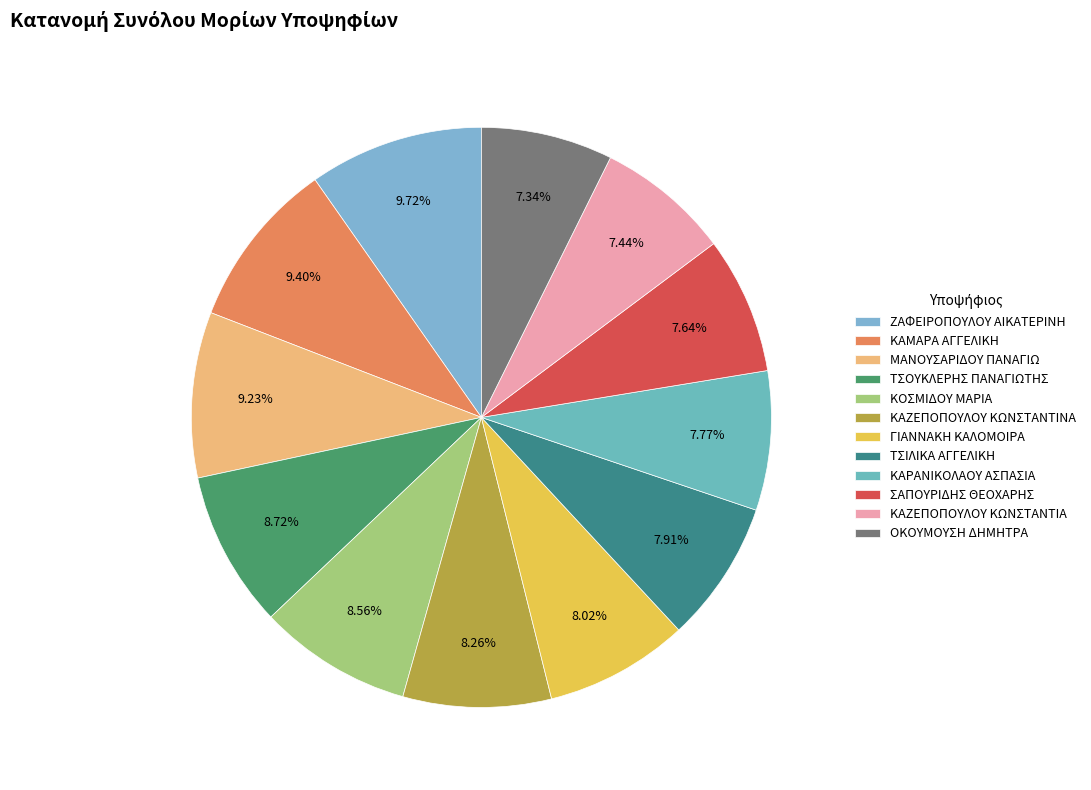

Count the number of slices in the pie.

12